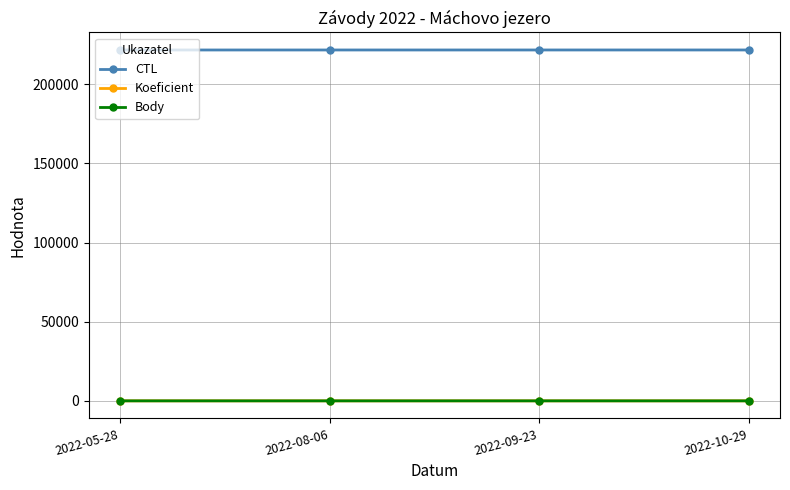

What is the label of the 4th point from the left?

2022-10-29